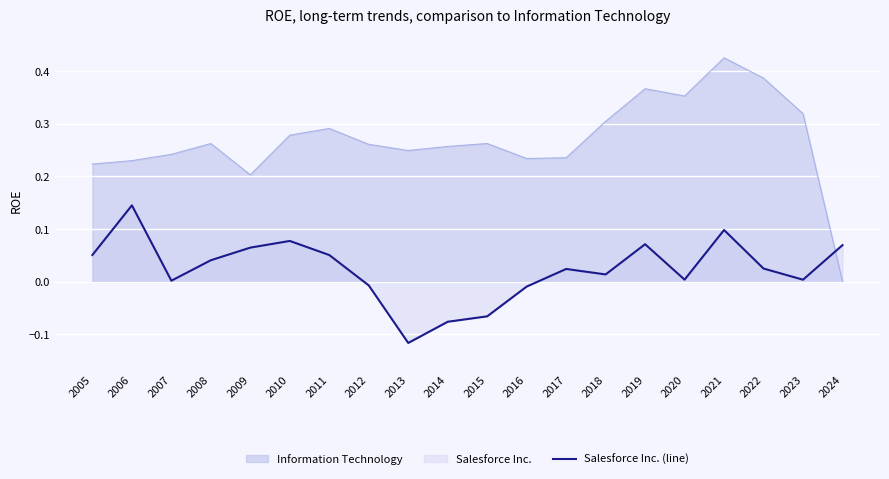

What is the difference between the second highest and minimum values?

0.2